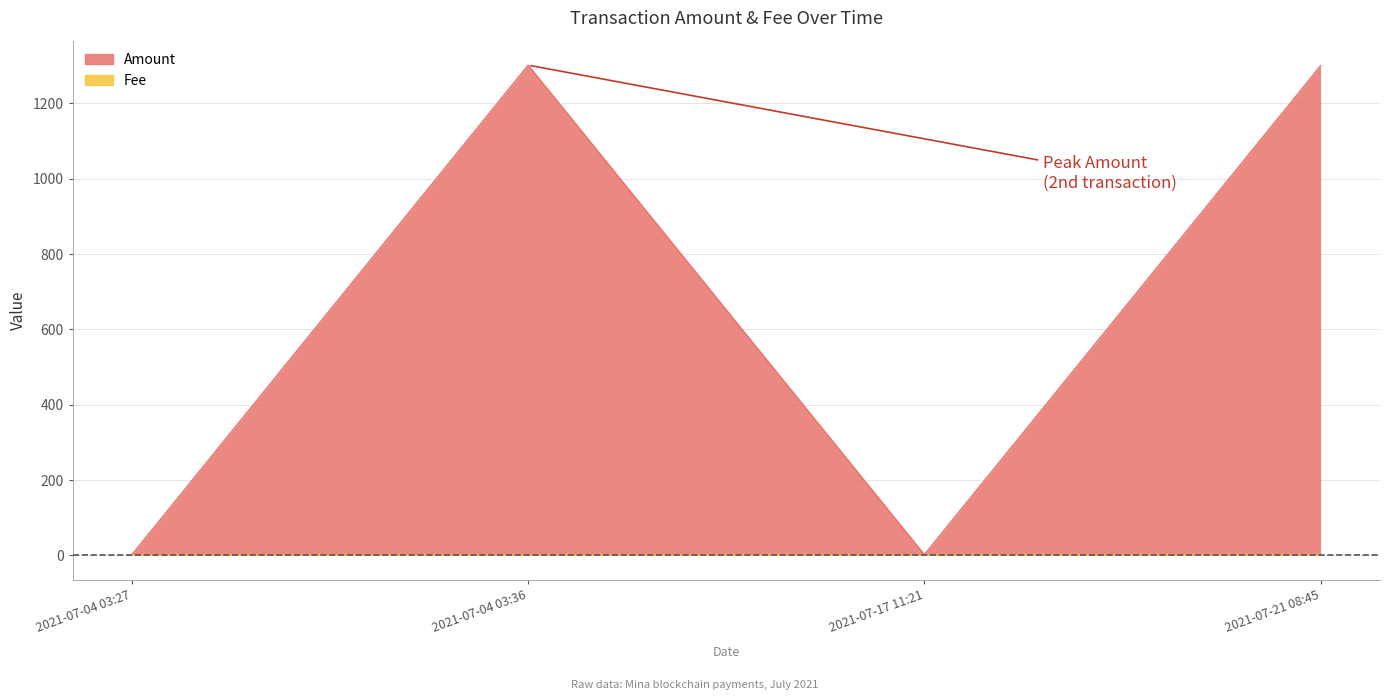

Rank the series by their average value, from lowest to highest.

Fee, Amount